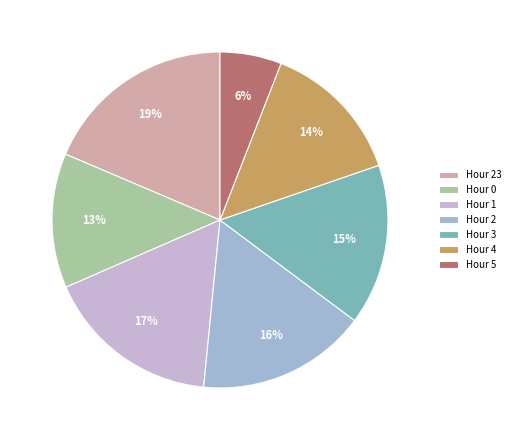

What percentage is the Hour 0 slice, to the nearest percent?

13%